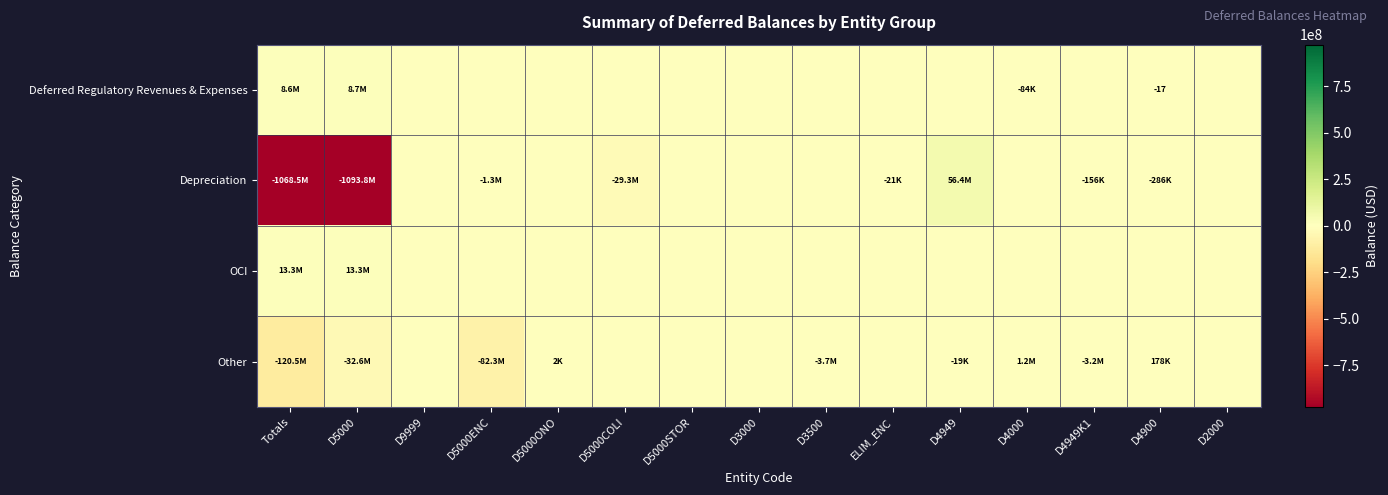

At which label does Deferred Regulatory Revenues & Expenses reach its minimum?

D4000